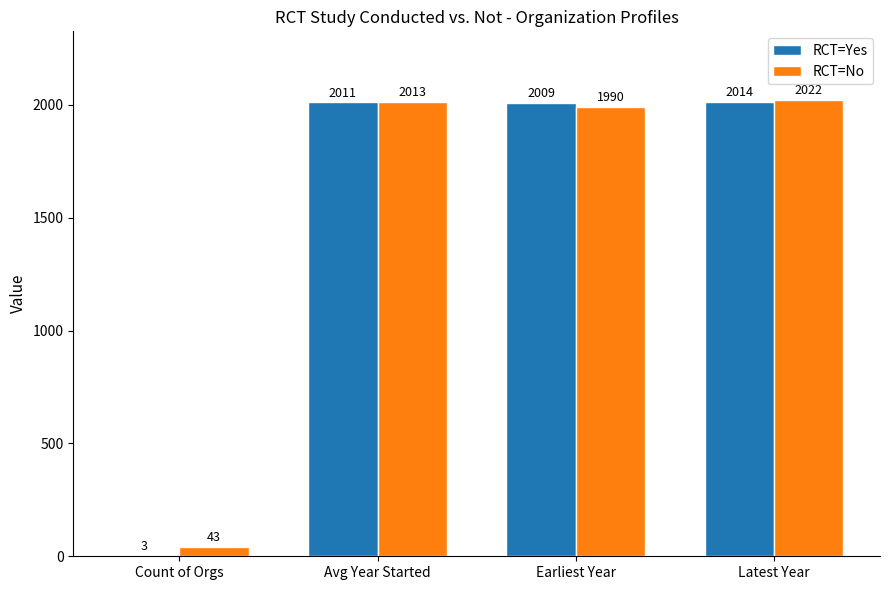

Which series has the largest range (max minus min)?

RCT=Yes